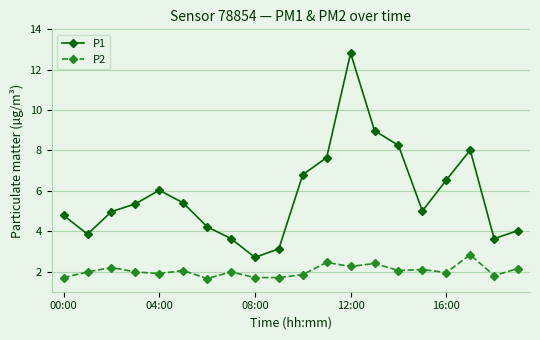

Does the chart display data point markers on the line(s)?

Yes